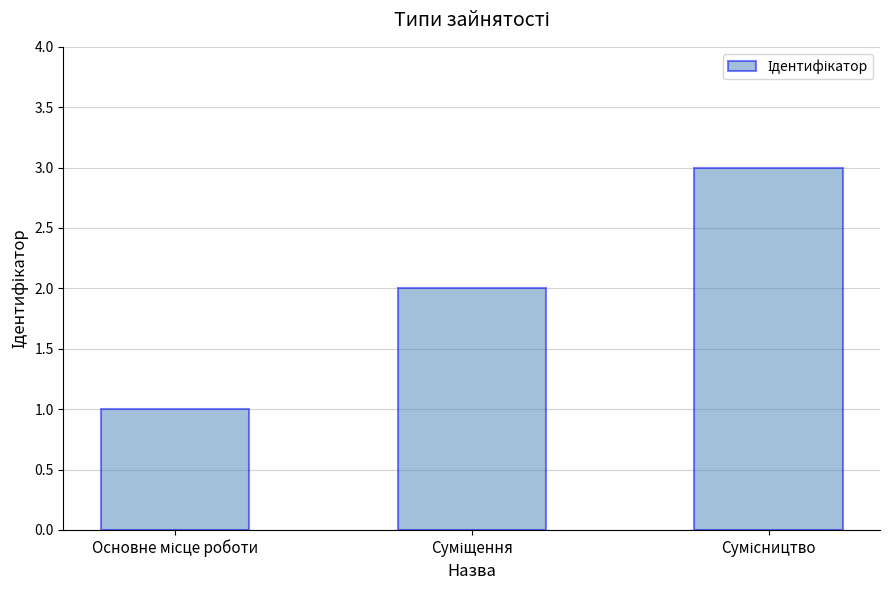

What is the value of the 3rd bar from the left?

3